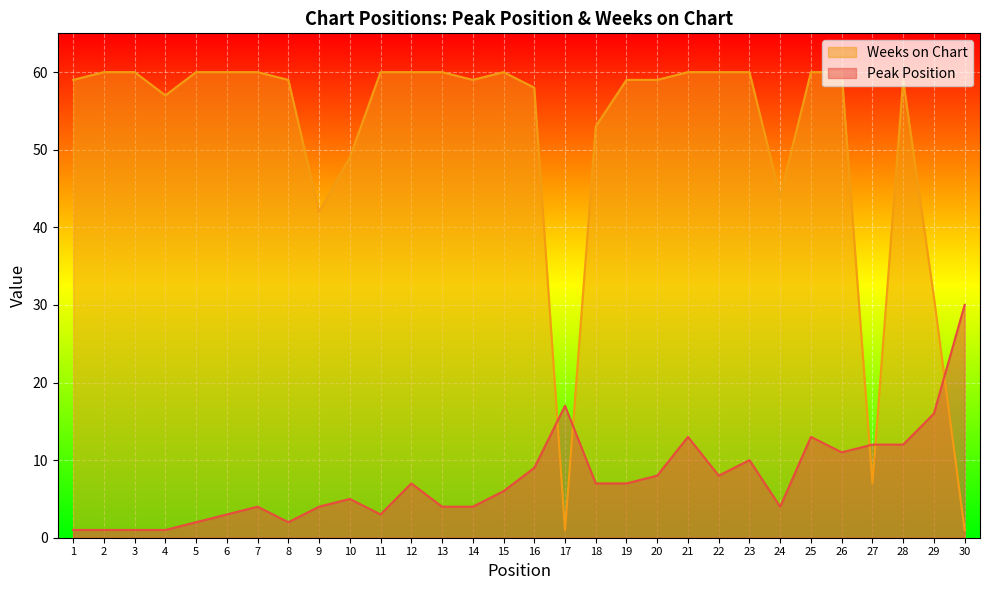

Rank the series by their maximum value, from highest to lowest.

Weeks on Chart, Peak Position